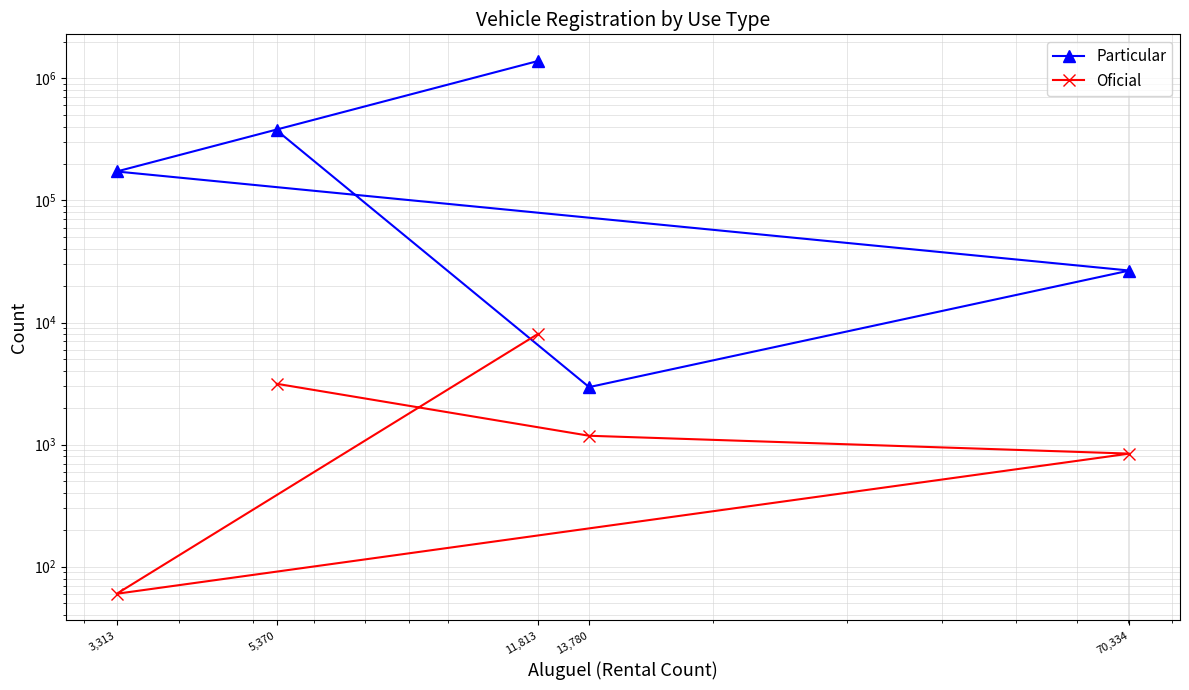

List the series in order of their overall mean, lowest first.

Oficial, Particular